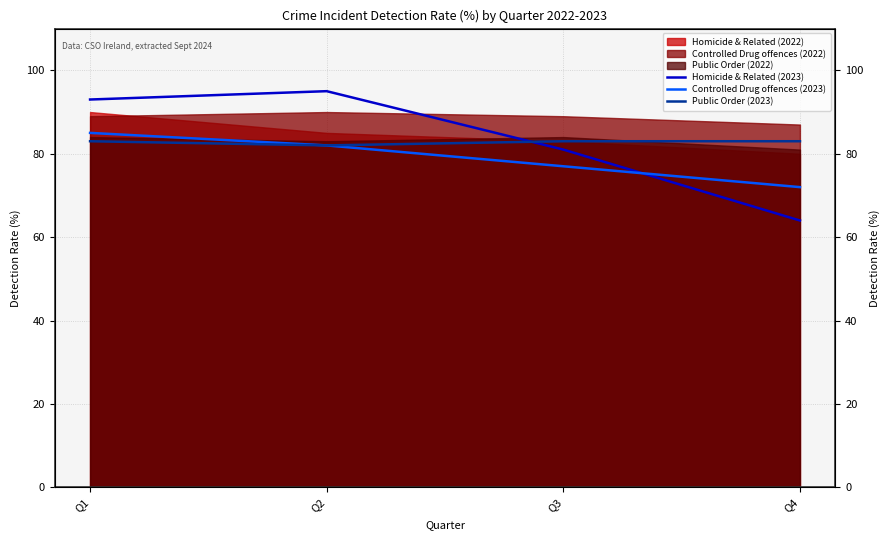

What is the total value across all series at Q2?

259